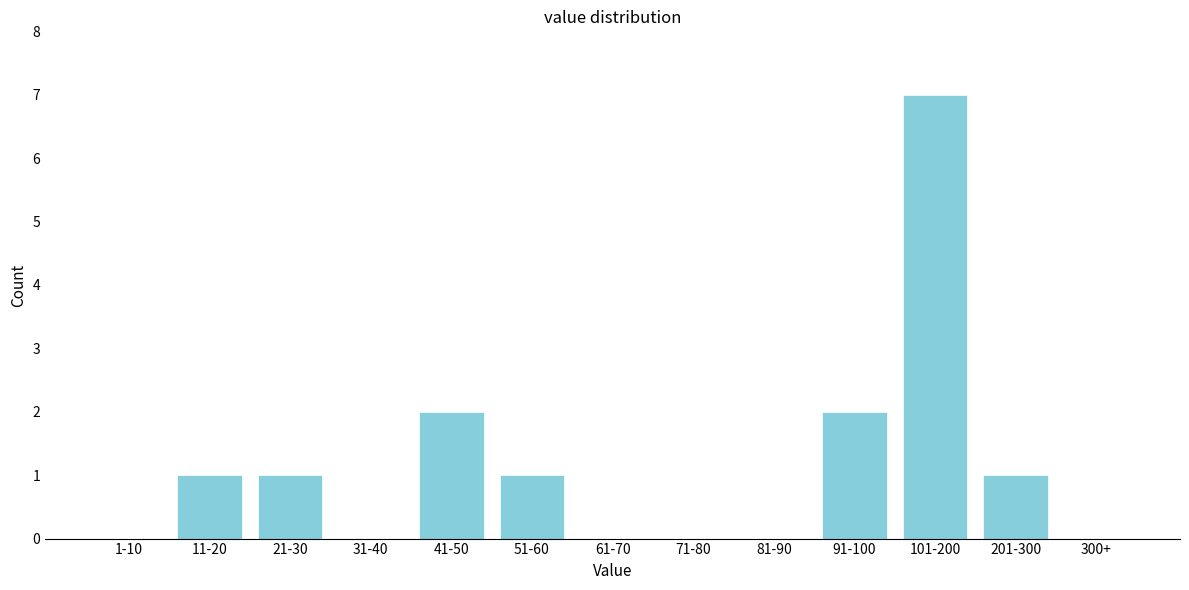

Reading right to left, extract all data points from this chart.

300+=0	201-300=1	101-200=7	91-100=2	81-90=0	71-80=0	61-70=0	51-60=1	41-50=2	31-40=0	21-30=1	11-20=1	1-10=0